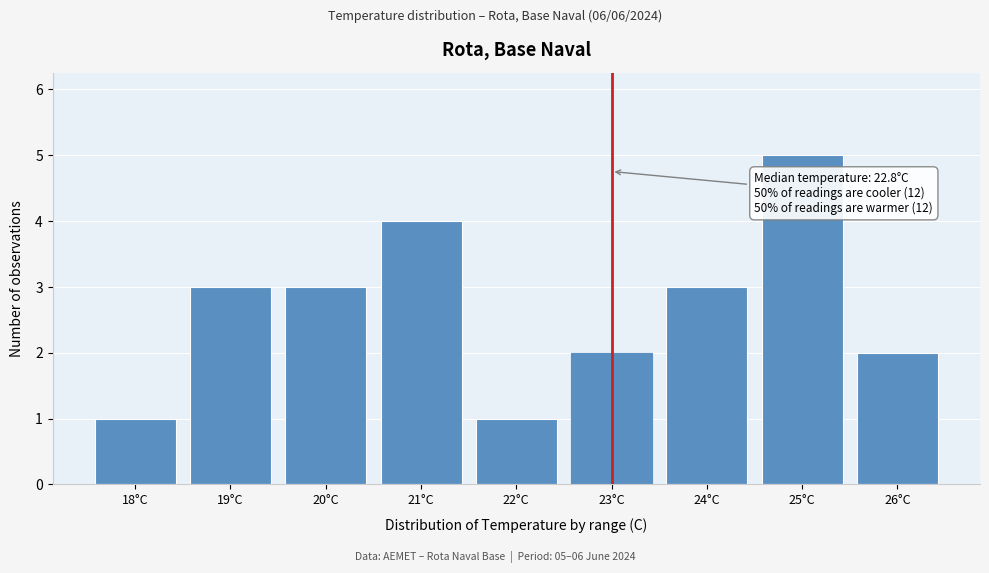

Reading left to right, what are all the values shown in this chart?

1	3	3	4	1	2	3	5	2